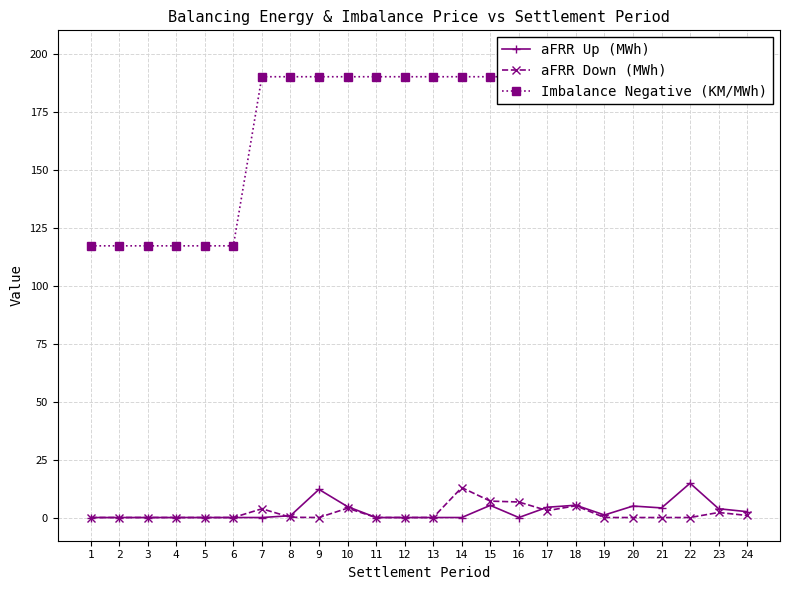

What is the difference between the highest and lowest values at 9?

190.0